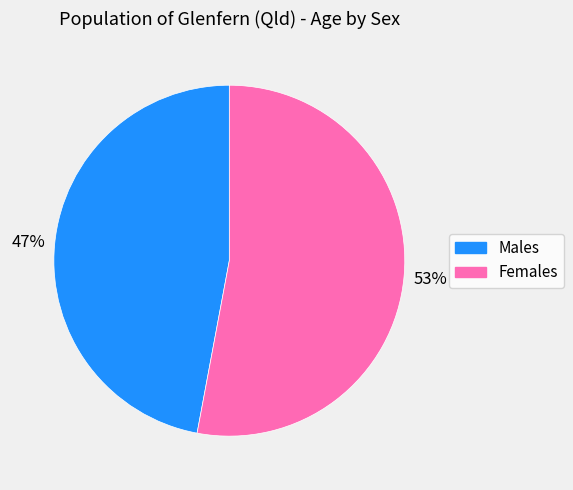

Combined, do Males and Females account for over 50%?

Yes